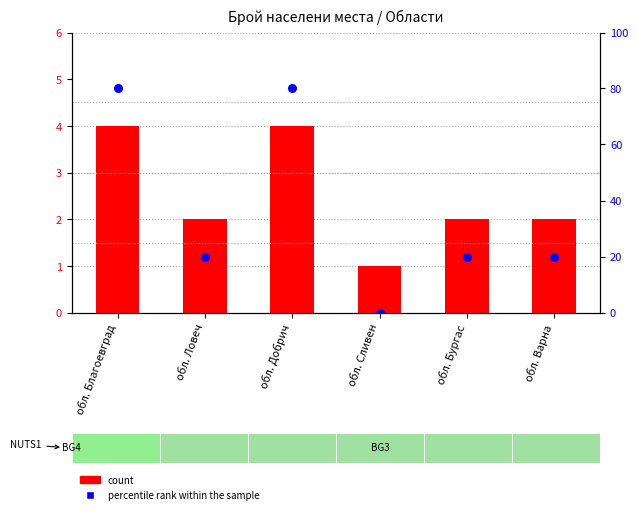

Which series has the largest total across all categories?

percentile rank within the sample